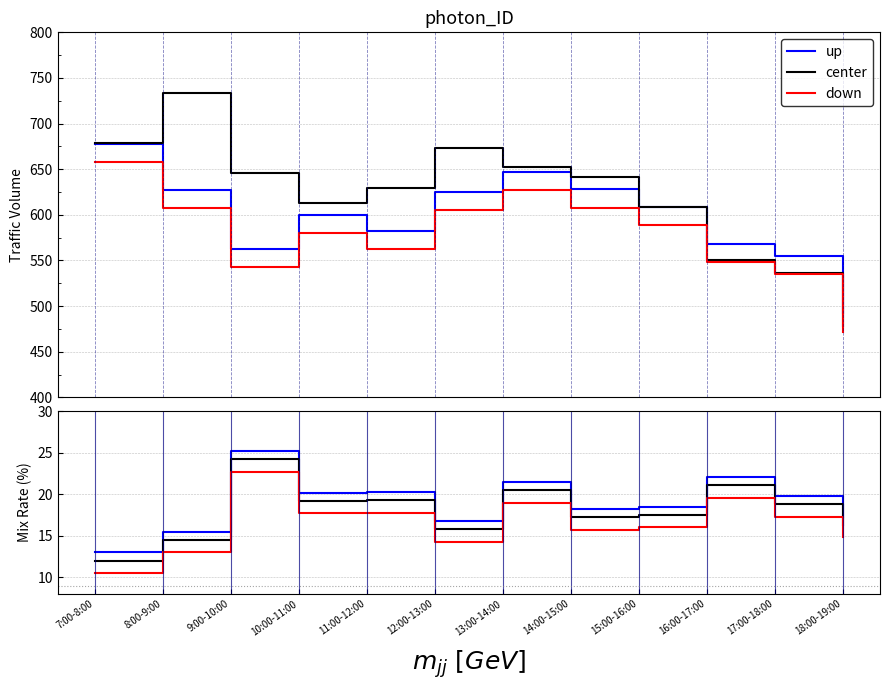

The up series shows 13.0 at 7:00-8:00. True or false?

True